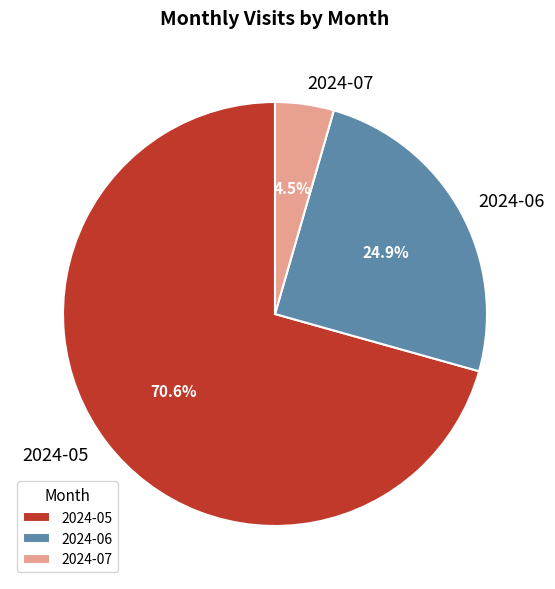

Is there a majority slice in this chart?

Yes